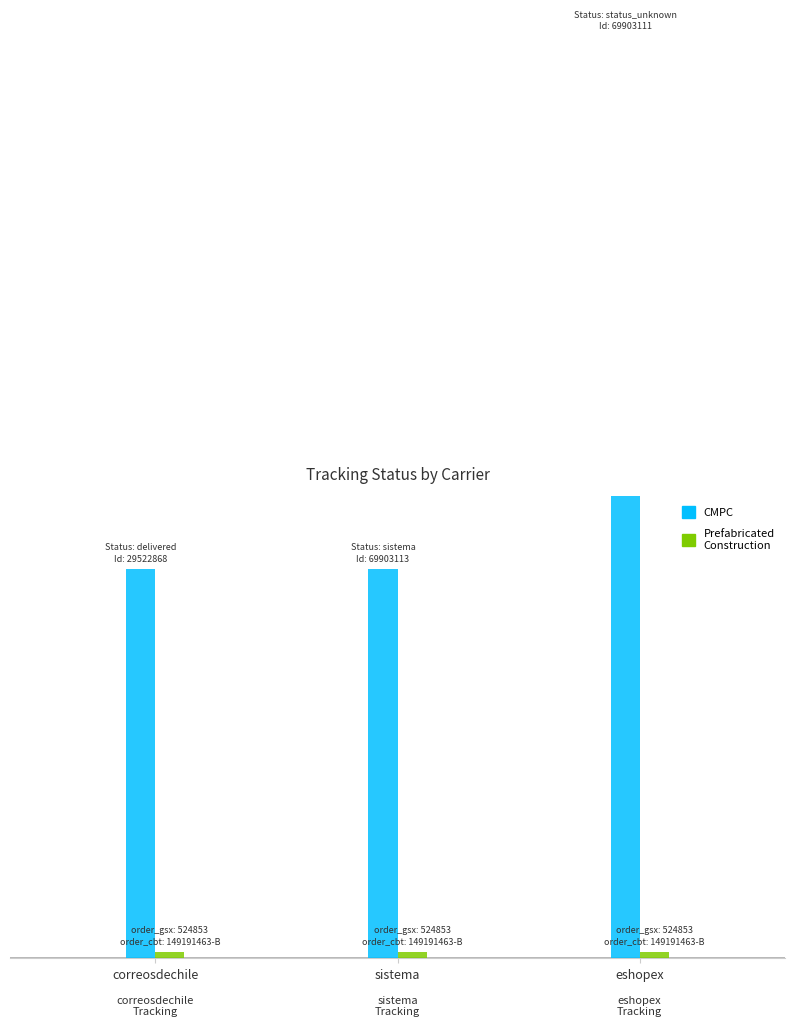

What is the average value of the Prefabricated Construction series?

524853